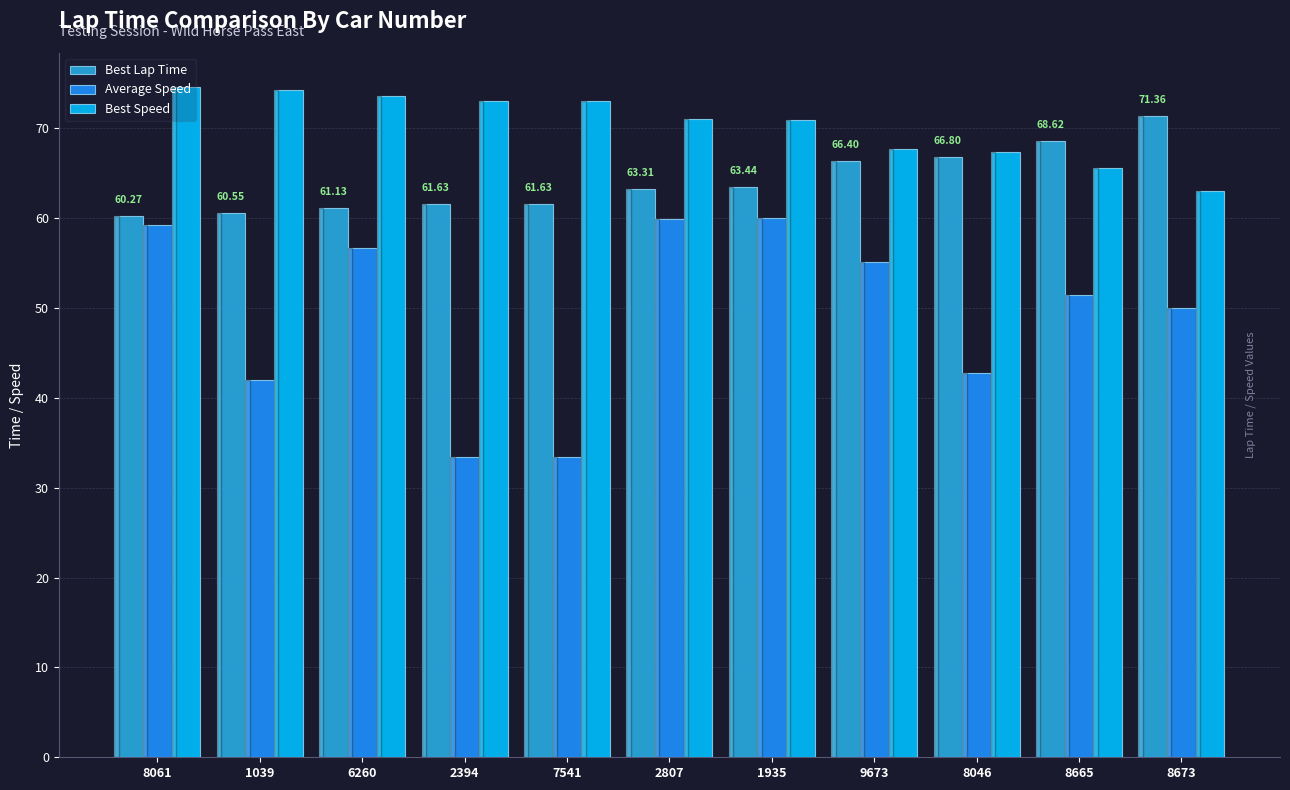

At which label does Best Speed reach its minimum?

8673